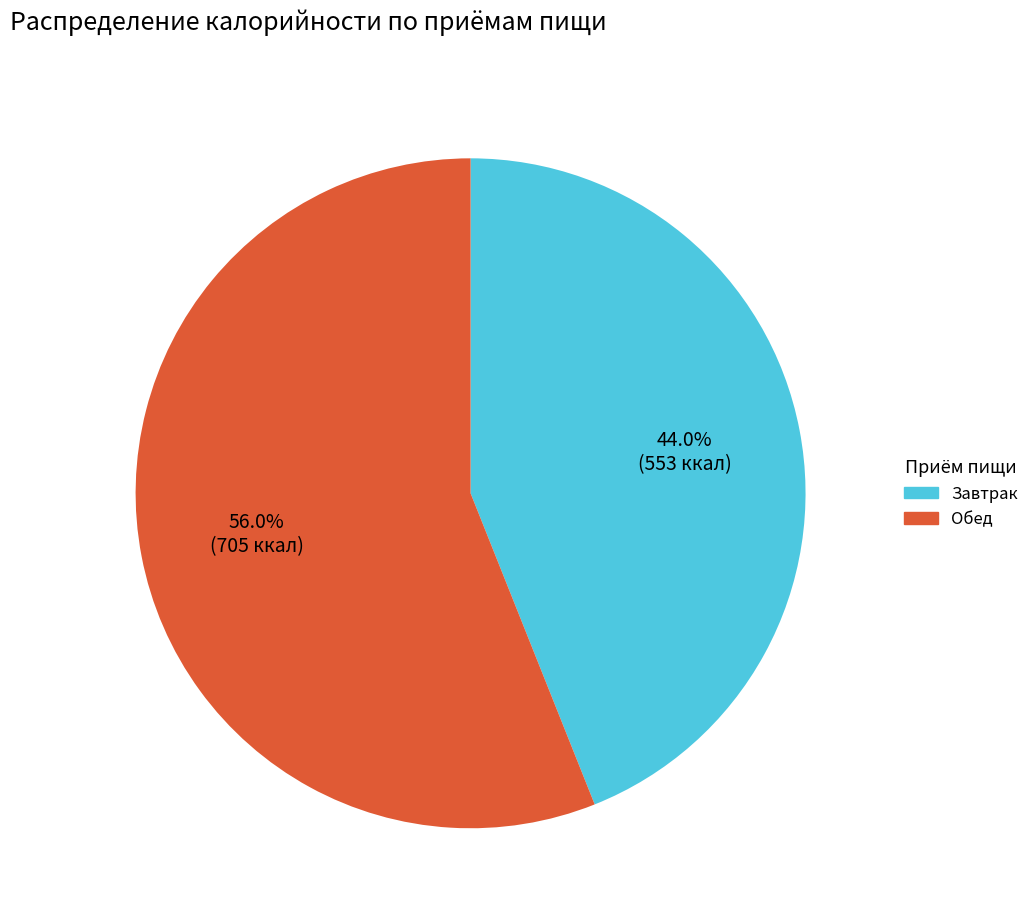

Which category has the biggest portion of the pie?

Обед